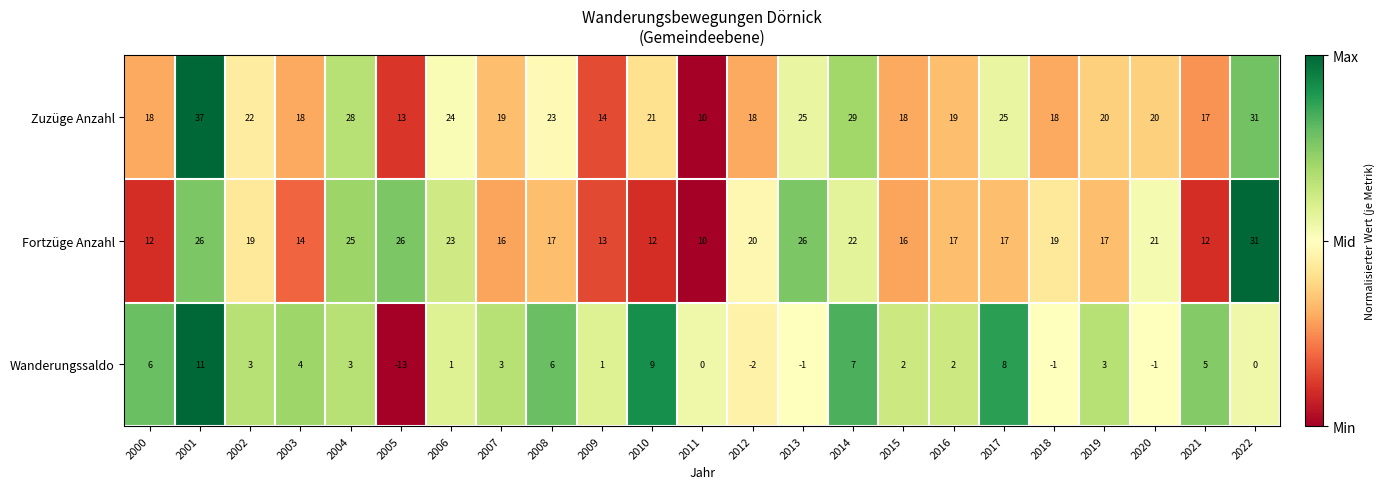

What is the maximum value shown in the chart?

37